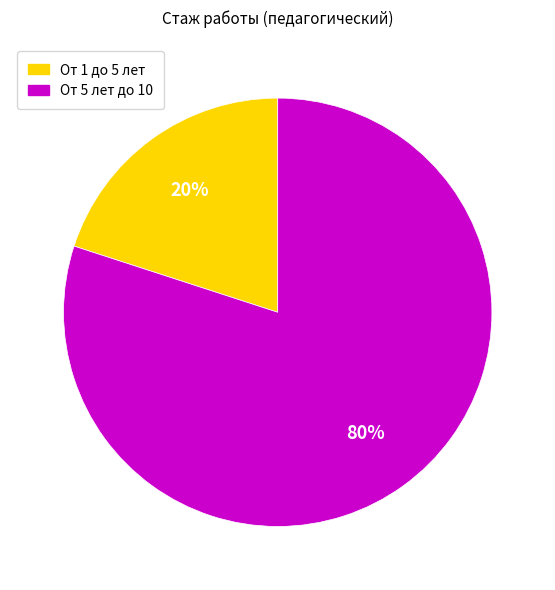

Is there a majority slice in this chart?

Yes